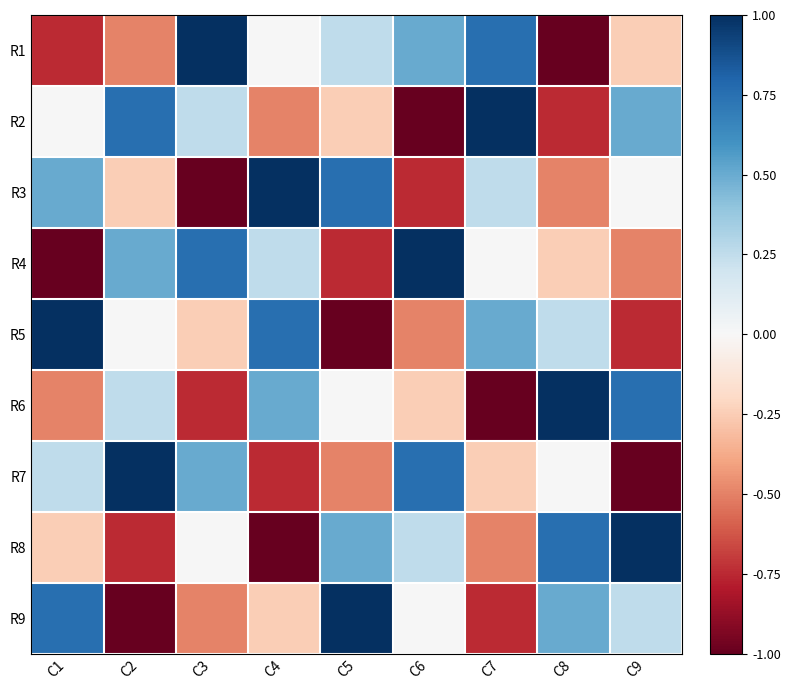

How many series are shown in this chart?

9